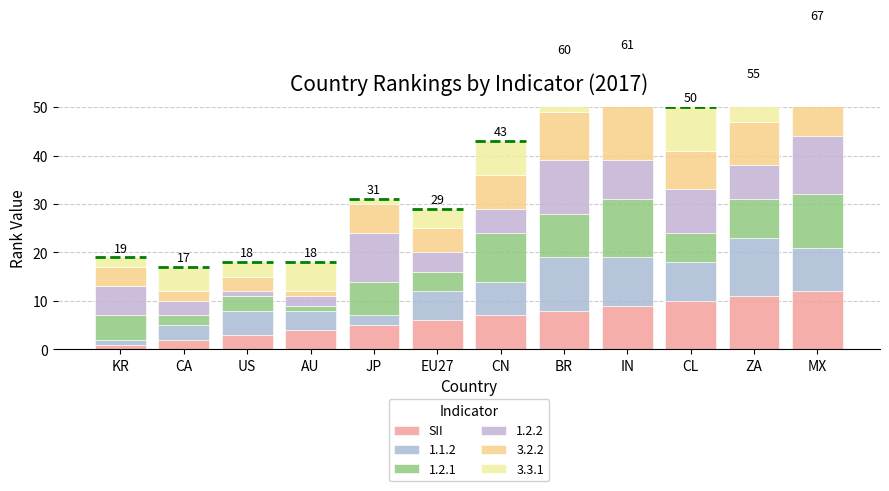

The chart shows a value of 4 at ZA. True or false?

False